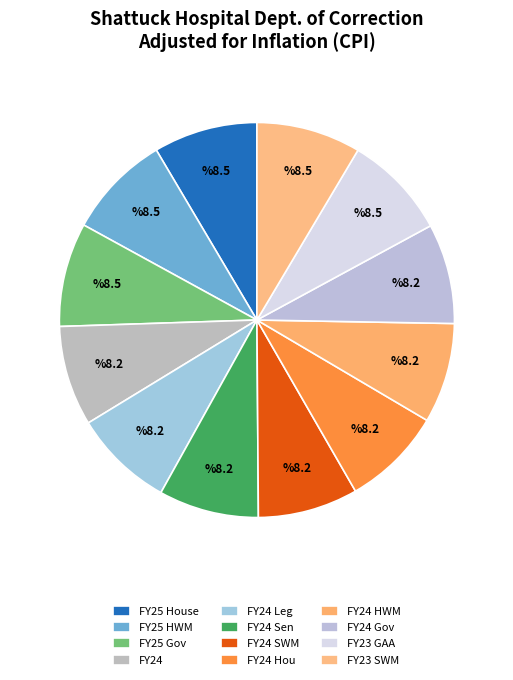

Count the number of slices in the pie.

12